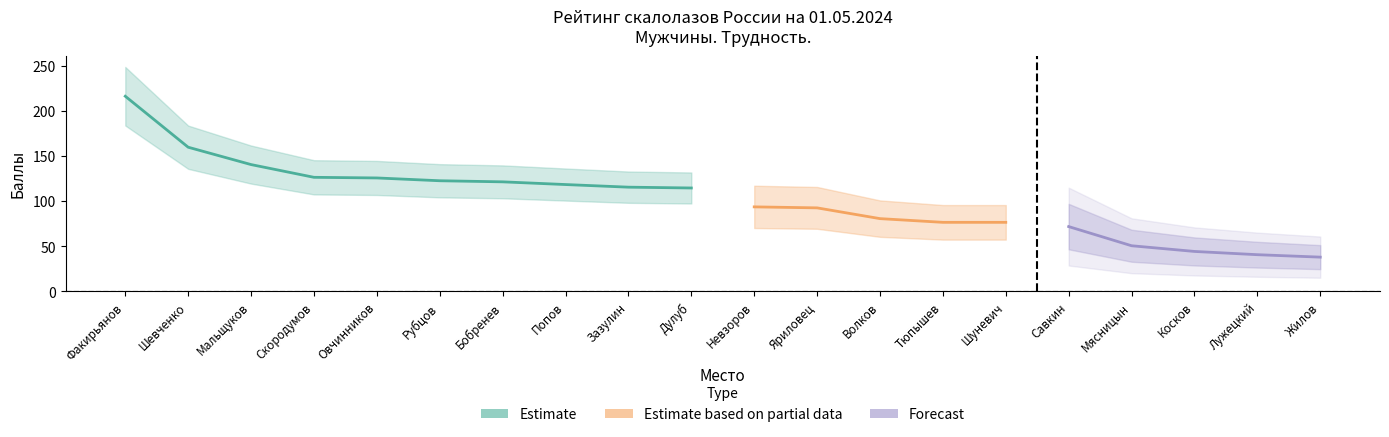

Count the number of categories in the chart.

20